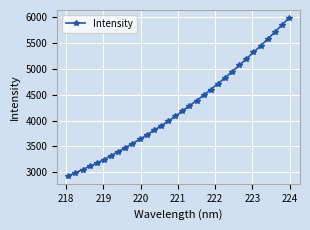

Reading right to left, transcribe all the data shown in this chart.

5992.0	5853.3	5716.6	5581.0	5448.6	5323.2	5196.0	5070.7	4948.5	4829.5	4716.0	4603.6	4490.7	4388.4	4288.2	4185.2	4081.8	3986.9	3895.8	3810.5	3722.1	3637.2	3555.6	3476.5	3399.1	3323.7	3246.1	3175.9	3115.6	3051.8	2990.1	2928.7